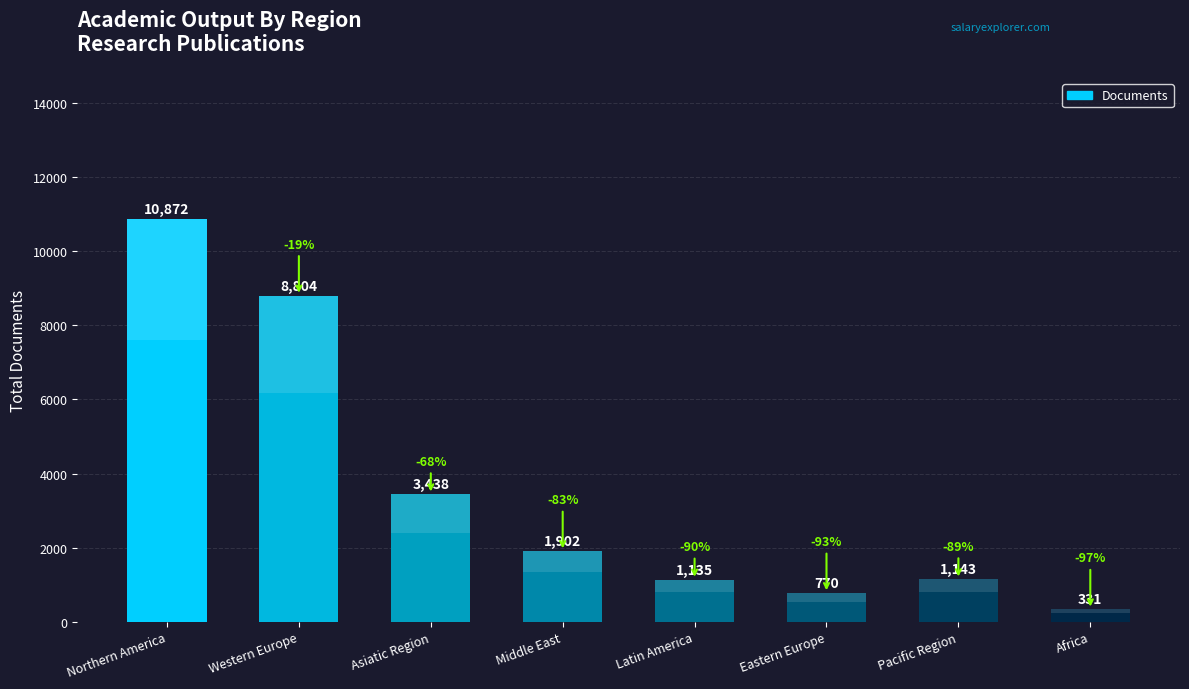

List the labels in order of value, smallest first.

Africa, Eastern Europe, Latin America, Pacific Region, Middle East, Asiatic Region, Western Europe, Northern America